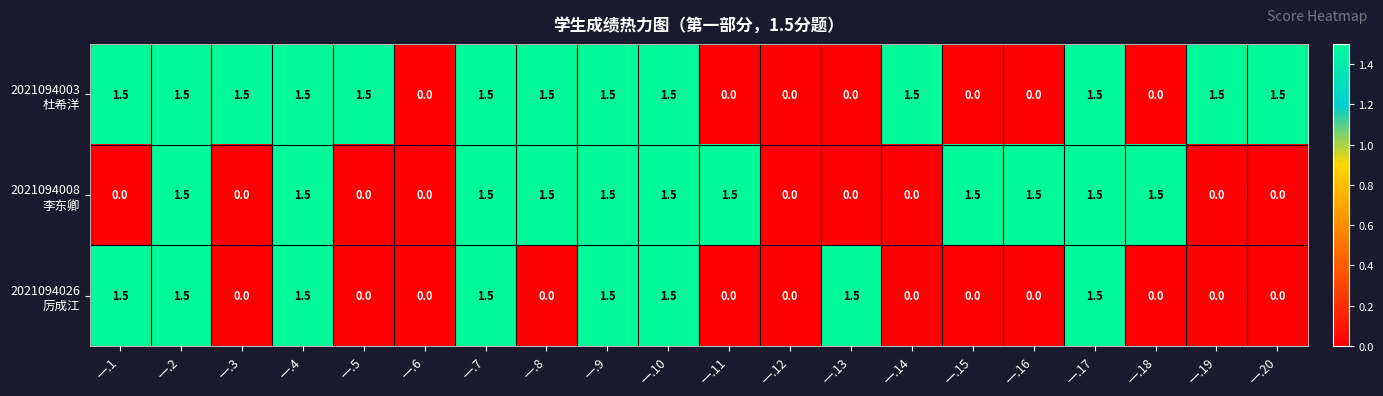

What is the total value across all series at 一.4?

4.5